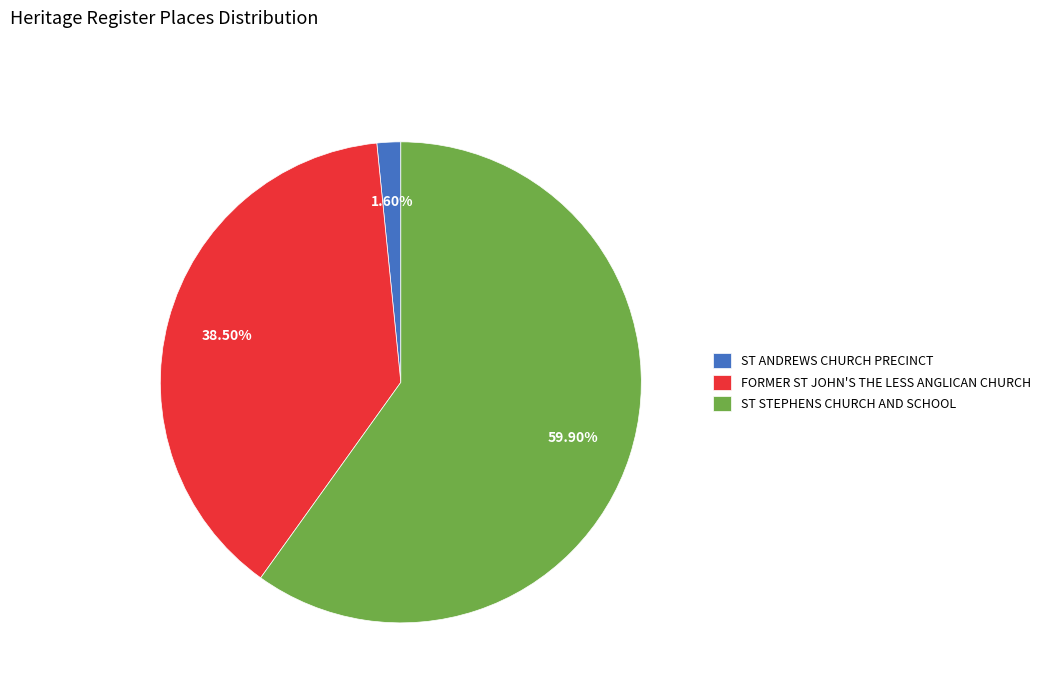

Between ST STEPHENS CHURCH AND SCHOOL and ST ANDREWS CHURCH PRECINCT, which is larger?

ST STEPHENS CHURCH AND SCHOOL